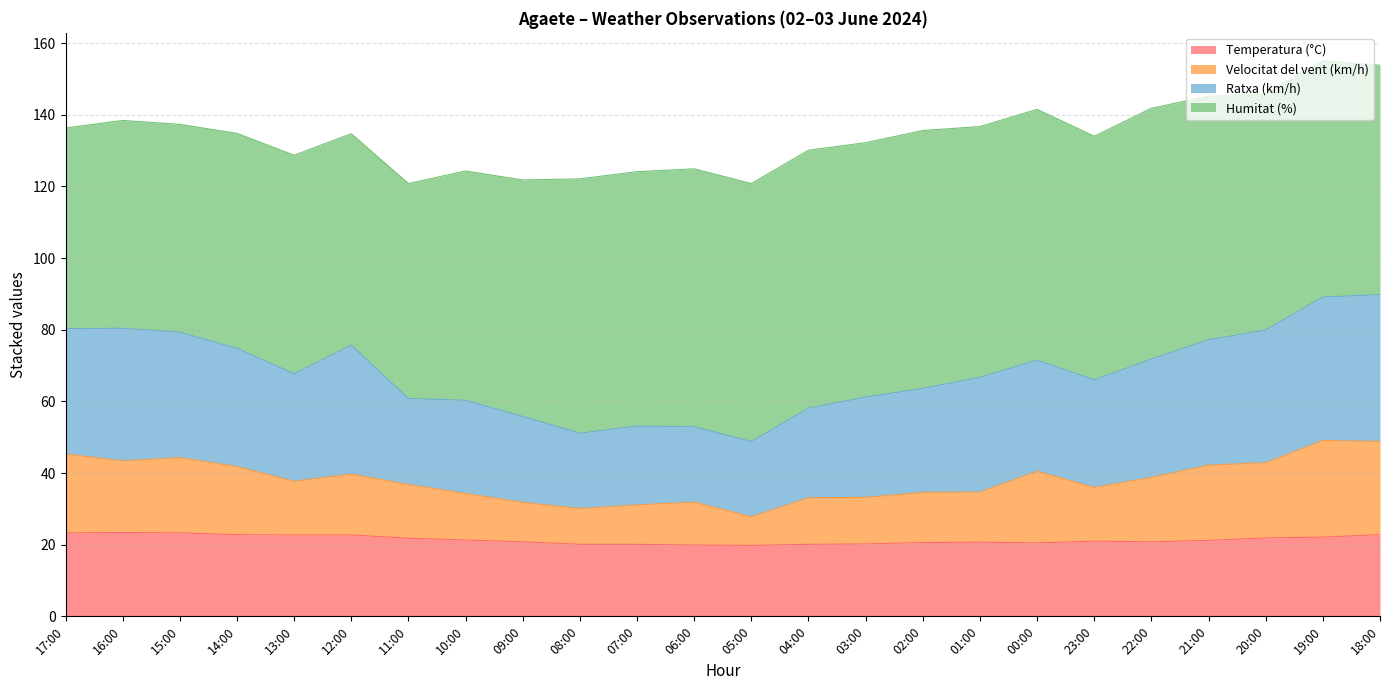

True or false: Velocitat del vent (km/h) has more than 1 points higher than both neighbors.

True